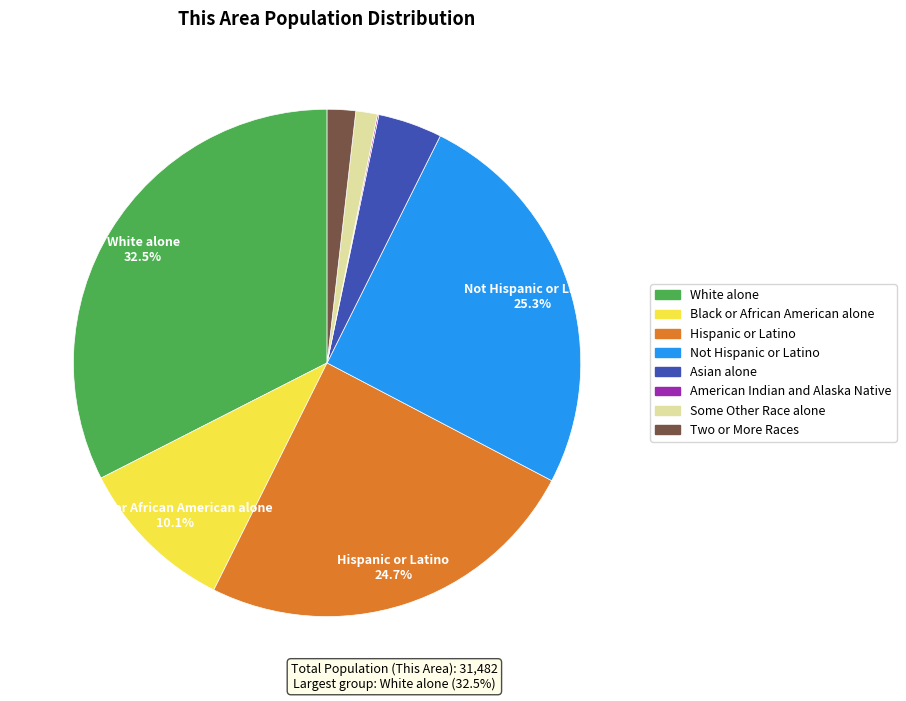

Does any single category account for the majority?

No